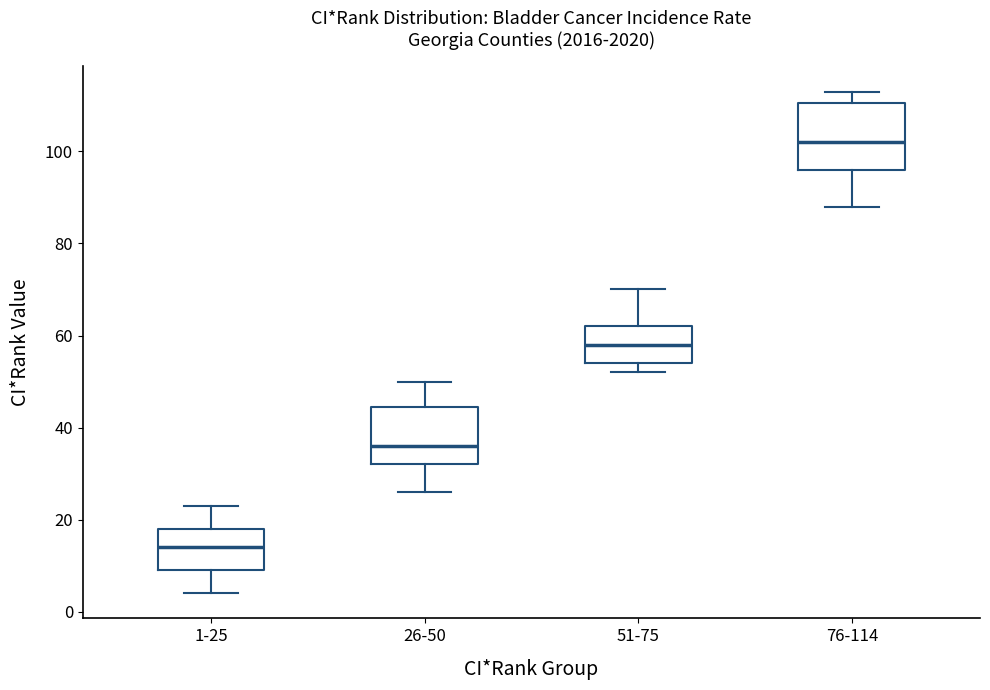

Where is the upper edge of the box for 76-114 on the y-axis? The values are not printed on the chart, so give them approximately, as read against the axis.

110